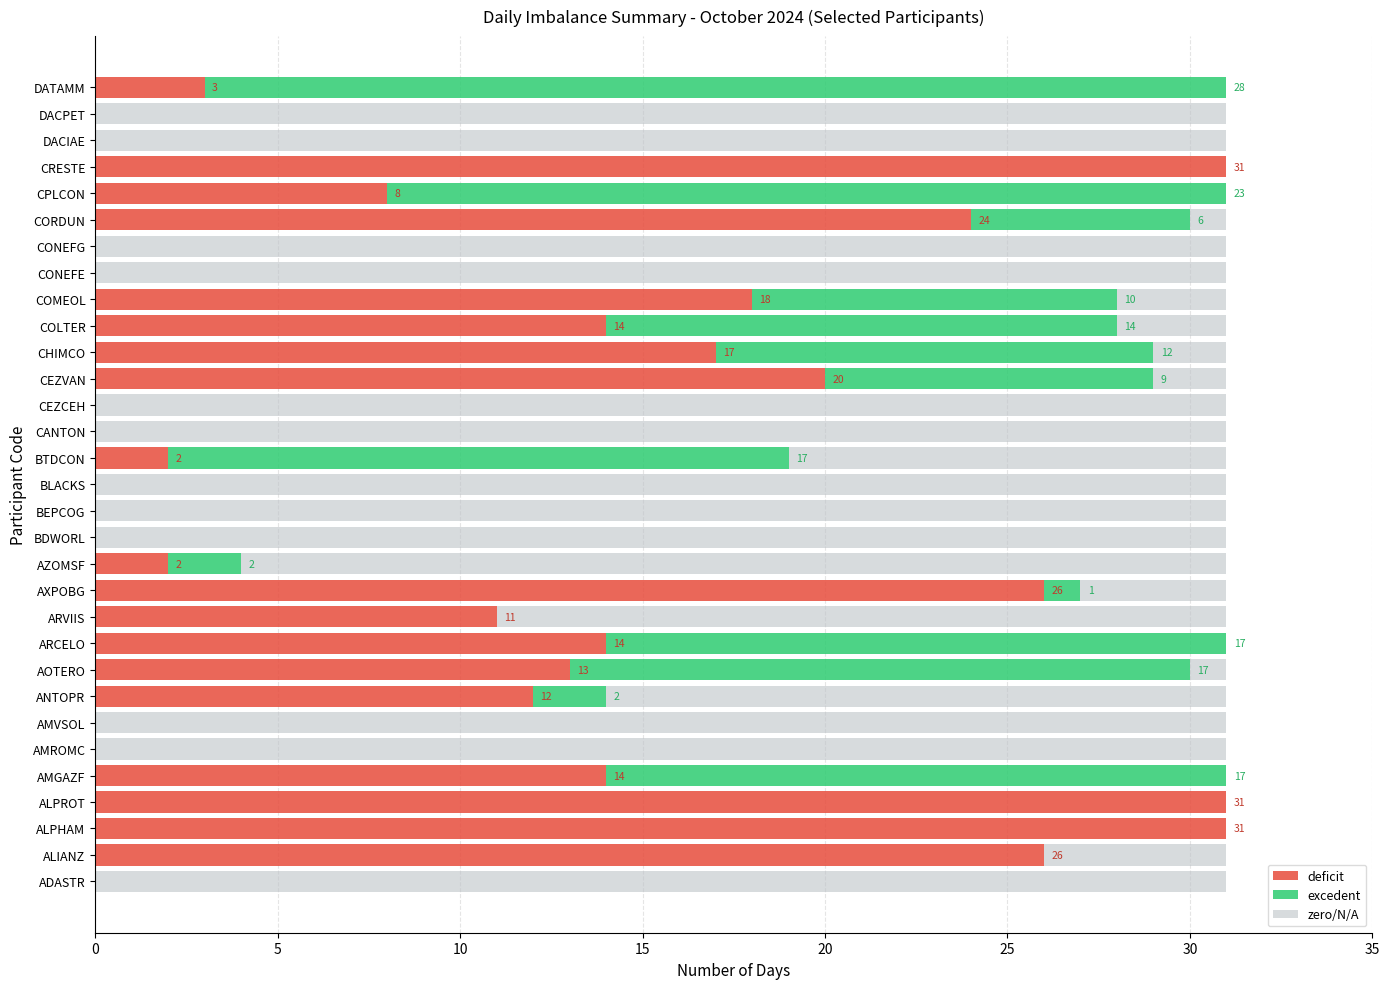

How many categories are shown in the chart?

31